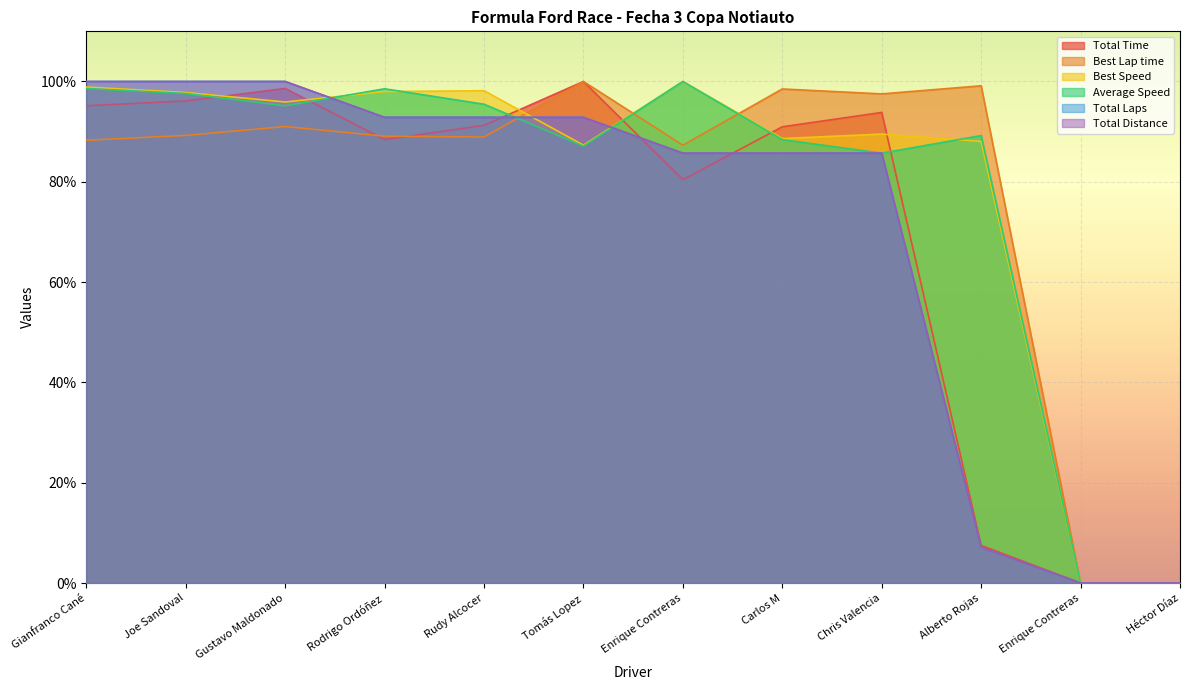

The value of Total Distance at Enrique Contreras is 85.7. True or false?

True